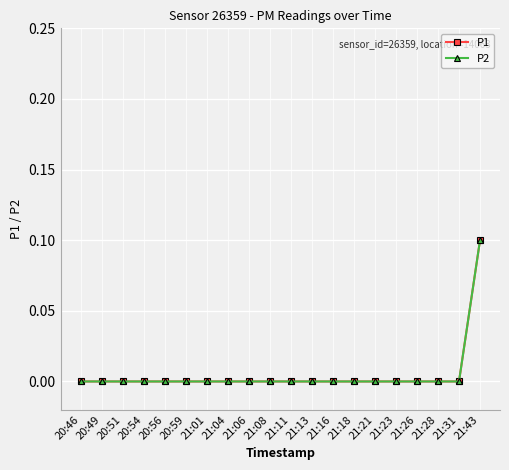

At how many categories does at least one series exceed 0?

1